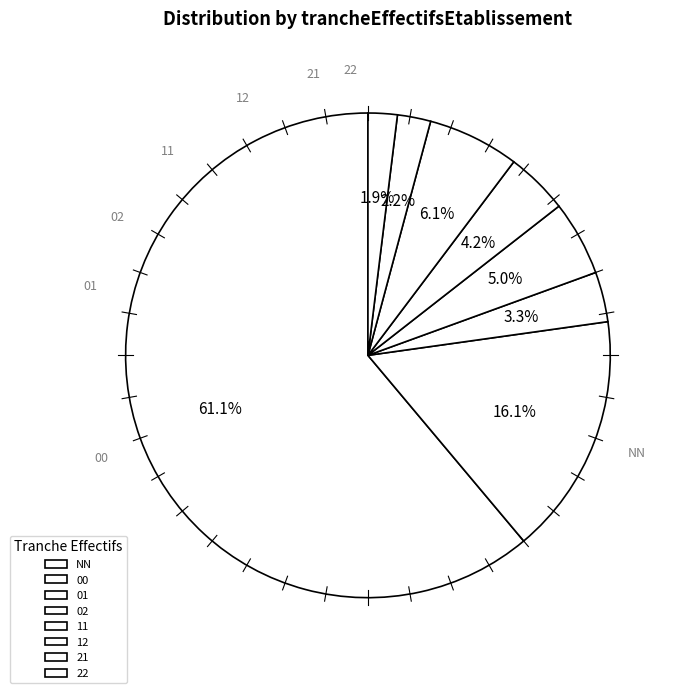

To the nearest percent, what portion does 11 represent?

4%